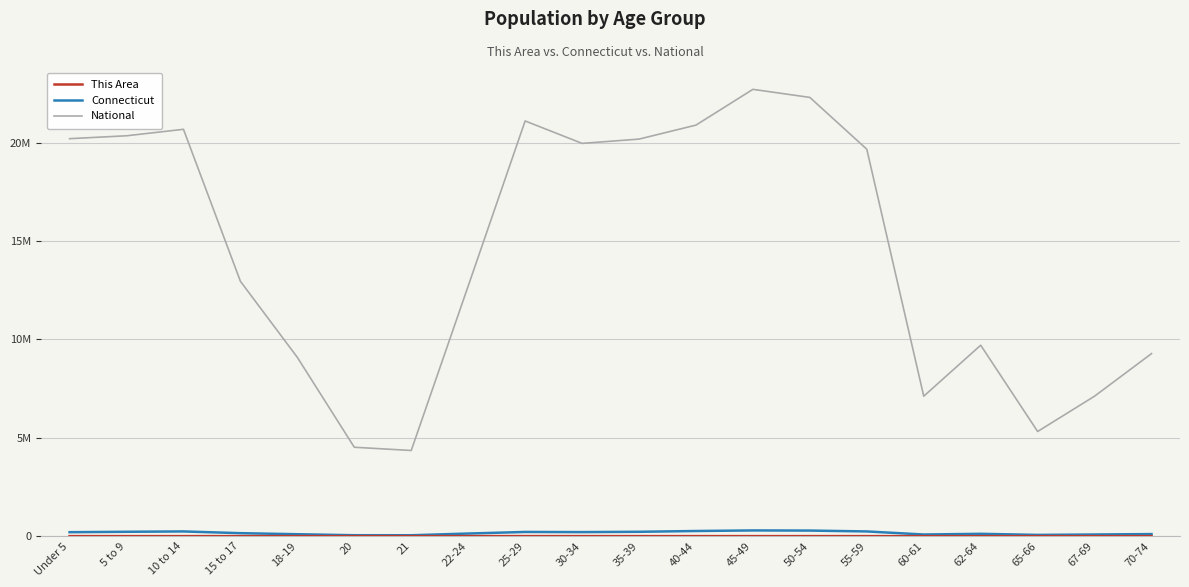

True or false: Connecticut and This Area cross at least once.

False